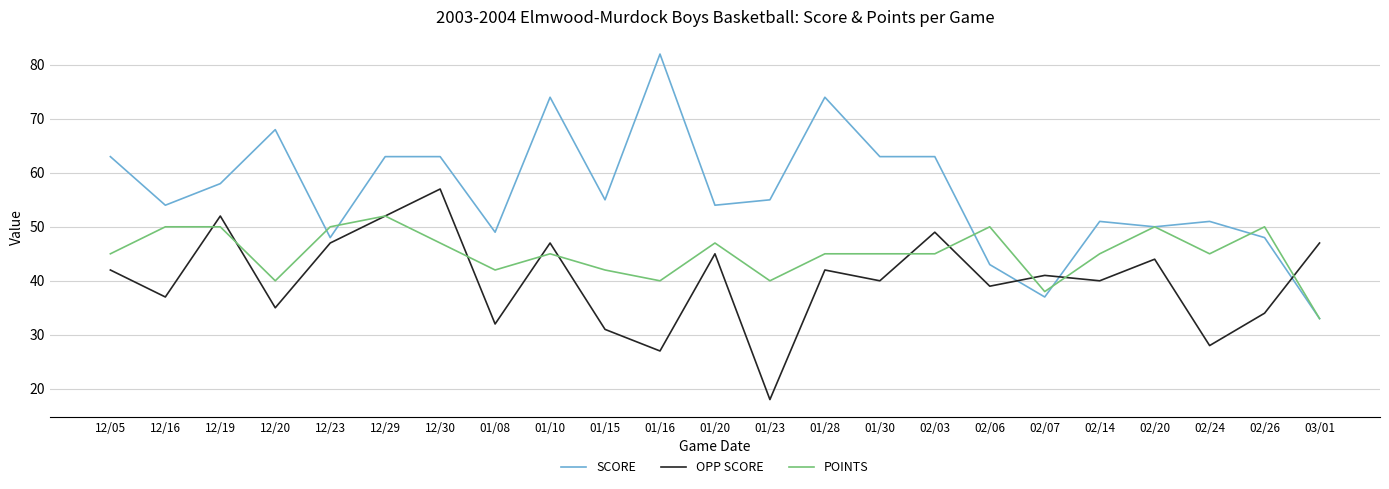

The value of OPP SCORE at 01/10 is 64. True or false?

False